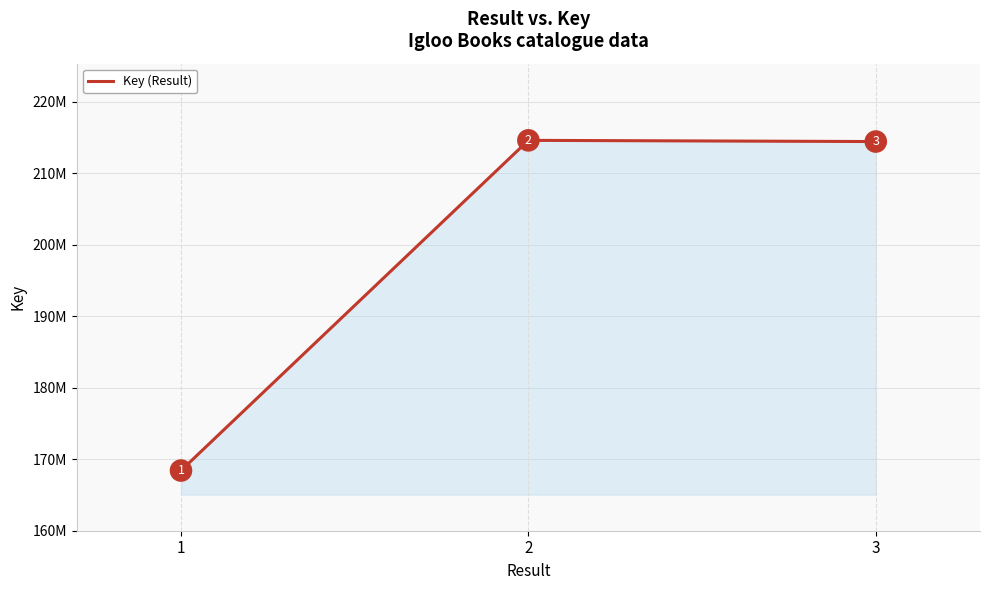

Which has a higher value, 2 or 1?

2